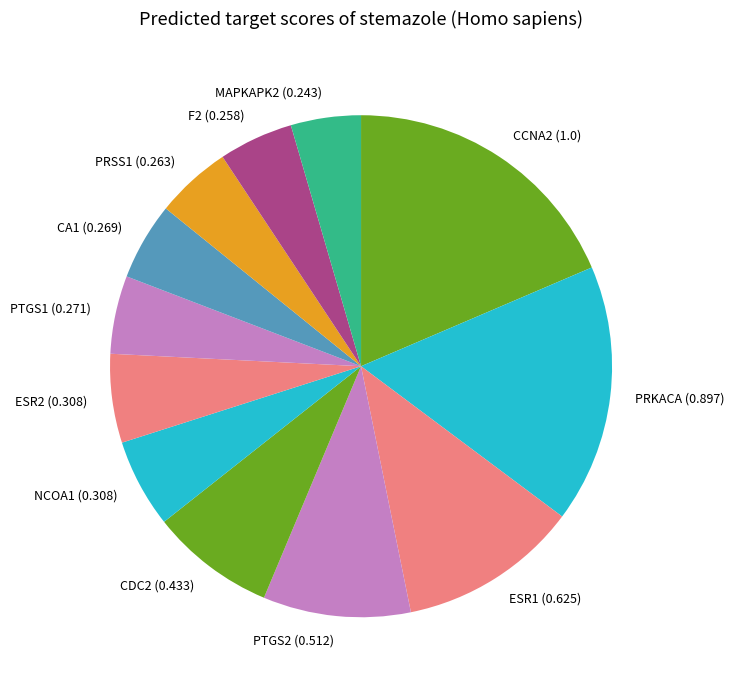

Does ESR1 (0.625) account for over 50% of the chart?

No